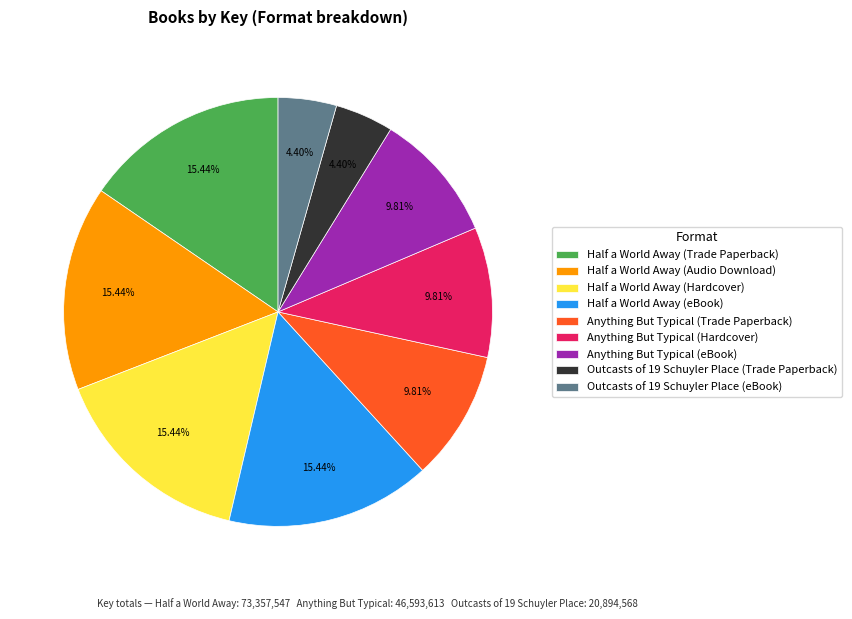

What percentage do Half a World Away (Trade Paperback) and Anything But Typical (Trade Paperback) together represent?

25.3%